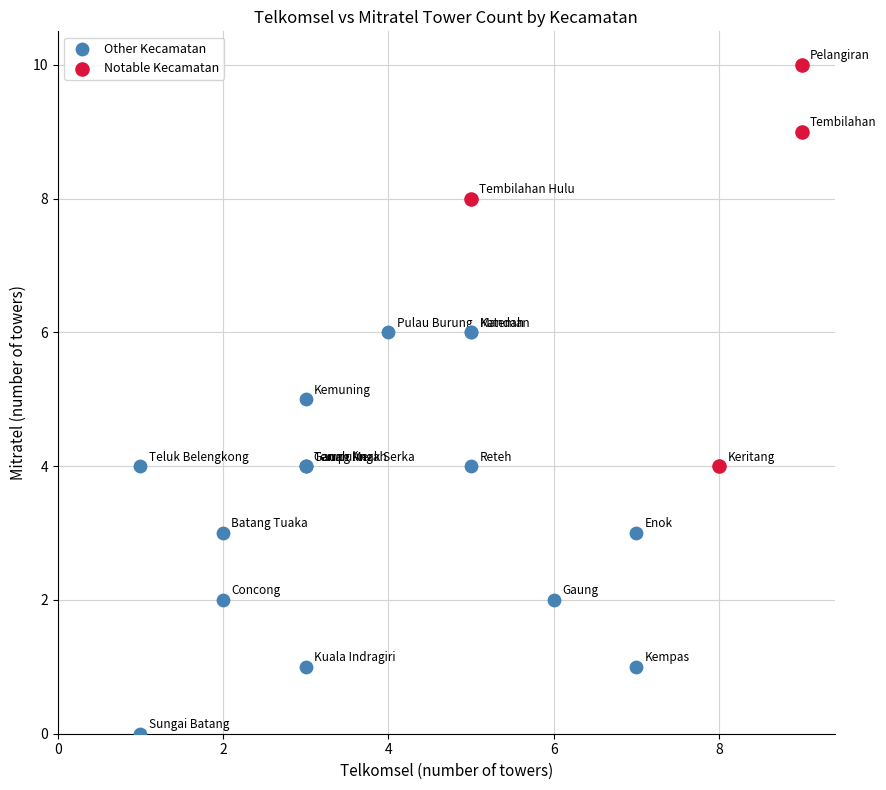

What are all the series names shown in the legend?

Other Kecamatan, Notable Kecamatan